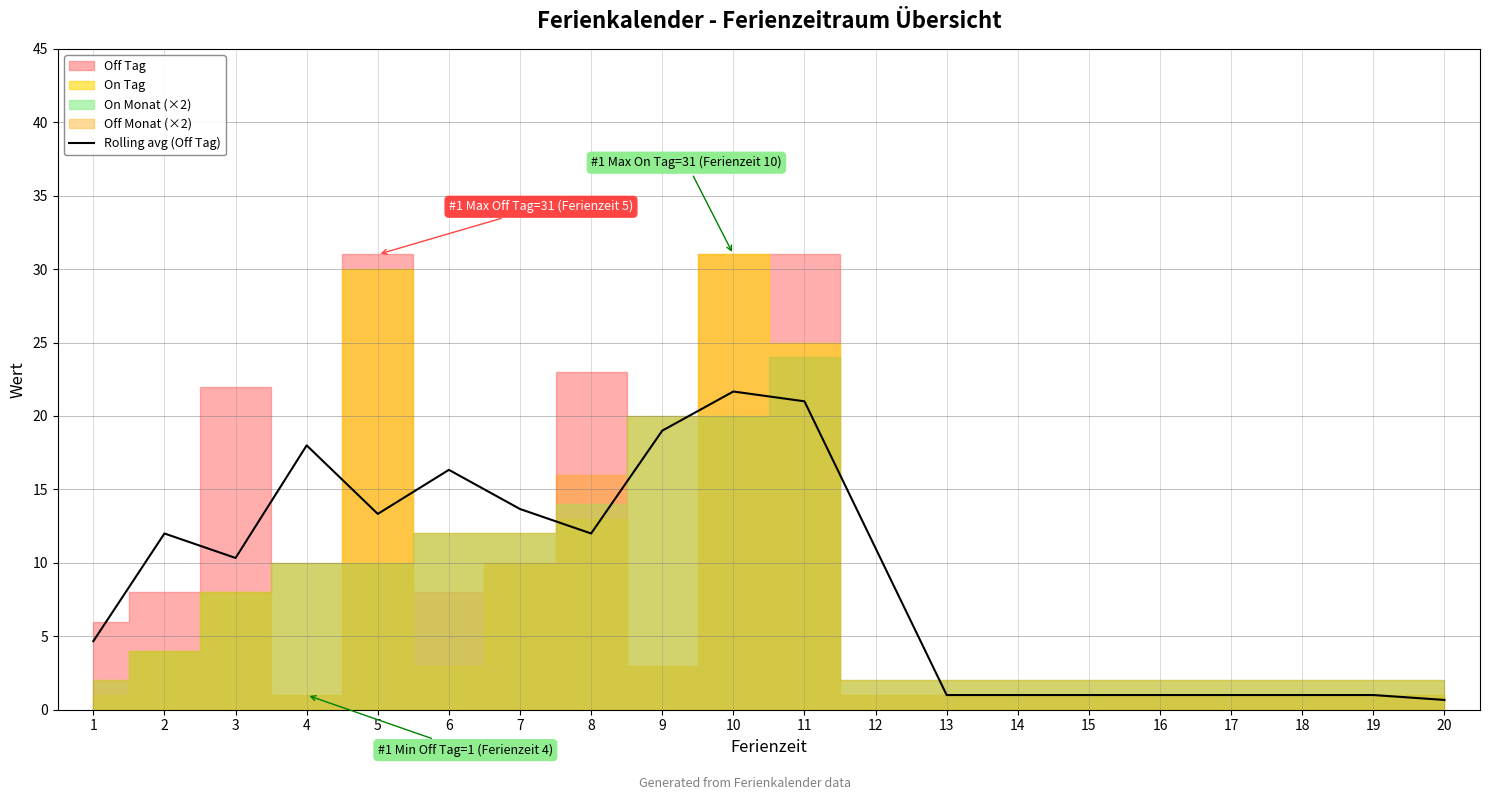

Approximately how many times larger is the value at 17 compared to 8?

0.1